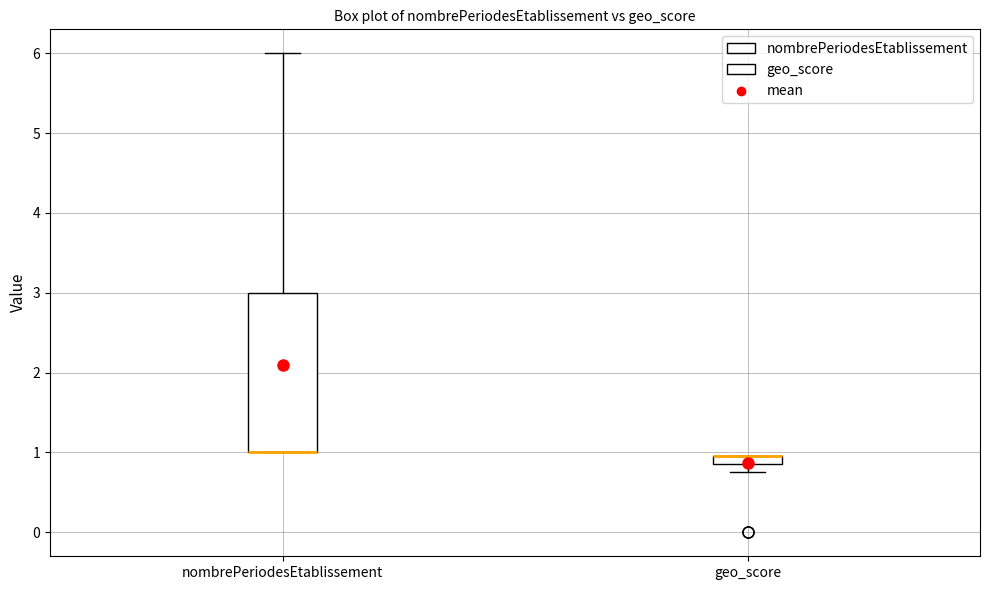

Which box is the tallest, from its lower edge to its upper edge?

nombrePeriodesEtablissement